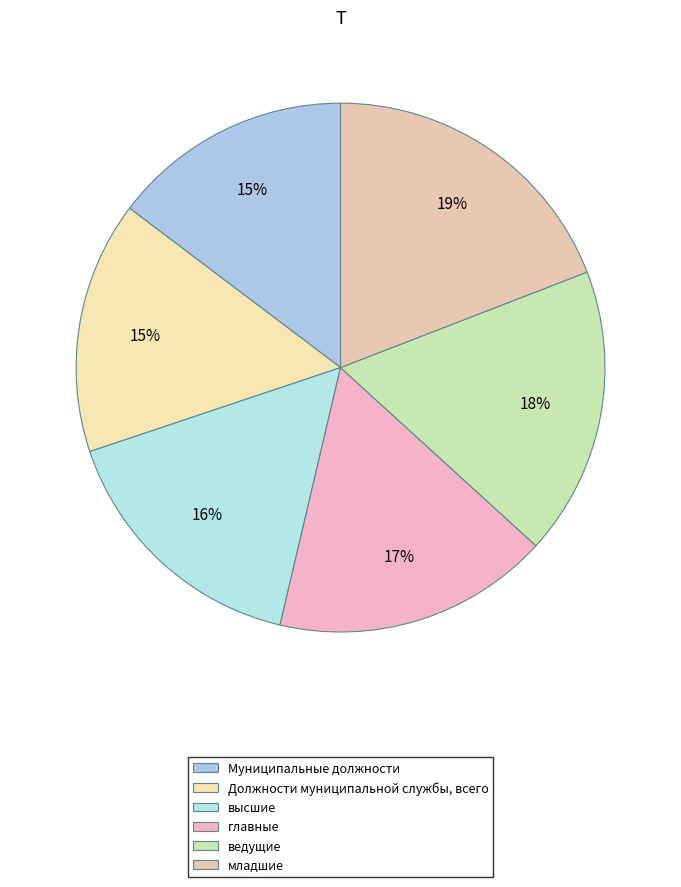

Count the number of slices in the pie.

6